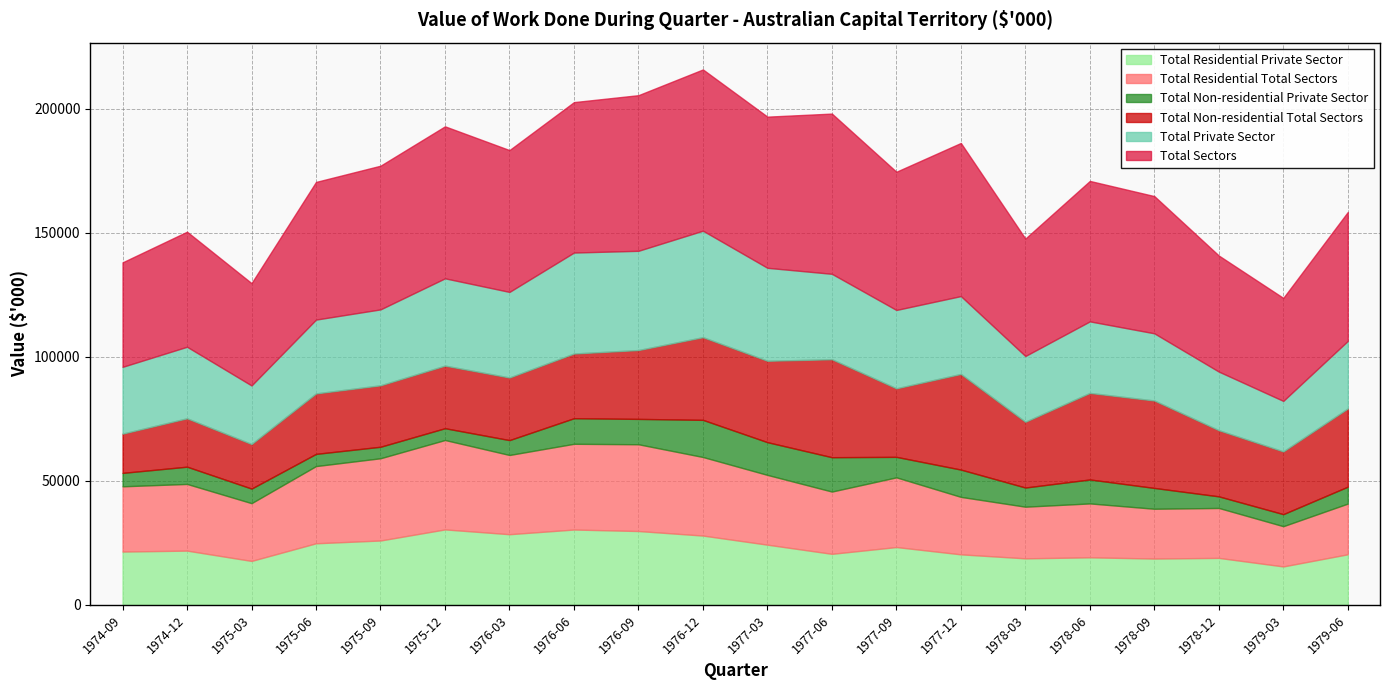

At 1977-09, list the series in order from largest to smallest.

Total Sectors, Total Private Sector, Total Residential Total Sectors, Total Non-residential Total Sectors, Total Residential Private Sector, Total Non-residential Private Sector